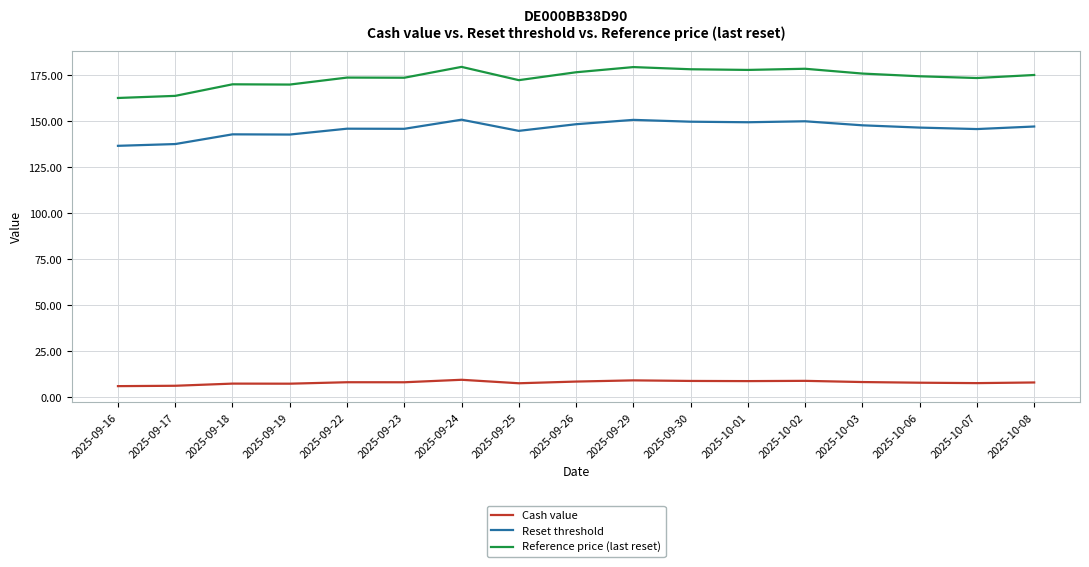

In Reset threshold, how many points are lower than both neighbors (excluding endpoints)?

5